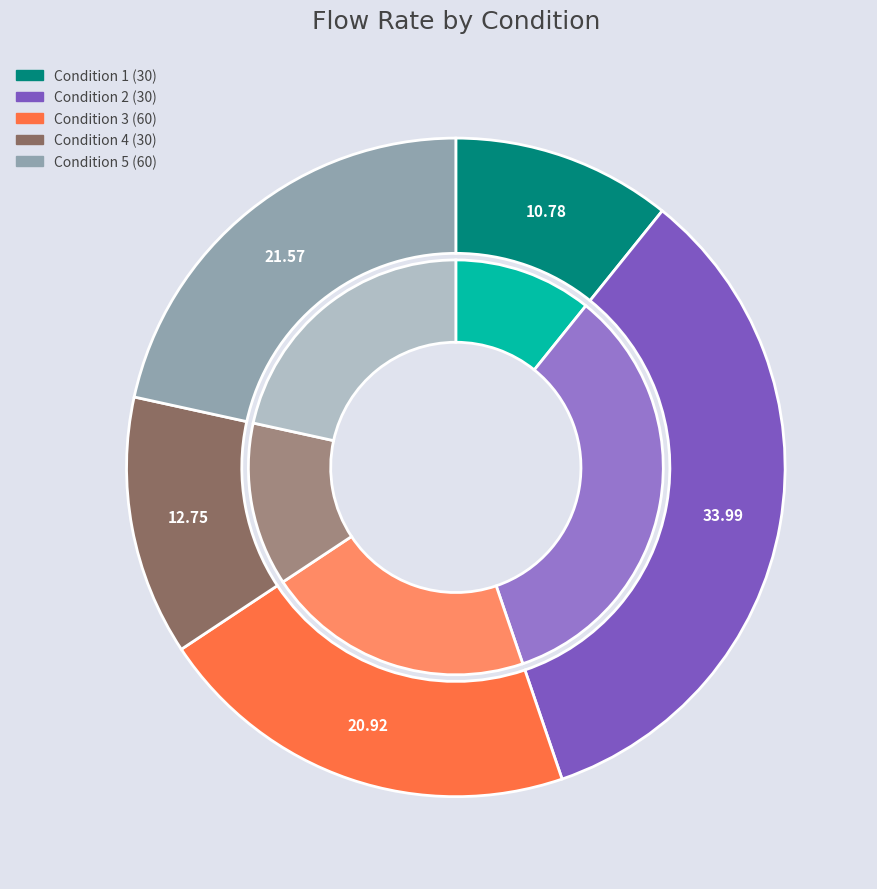

How many slices are in this pie chart?

5